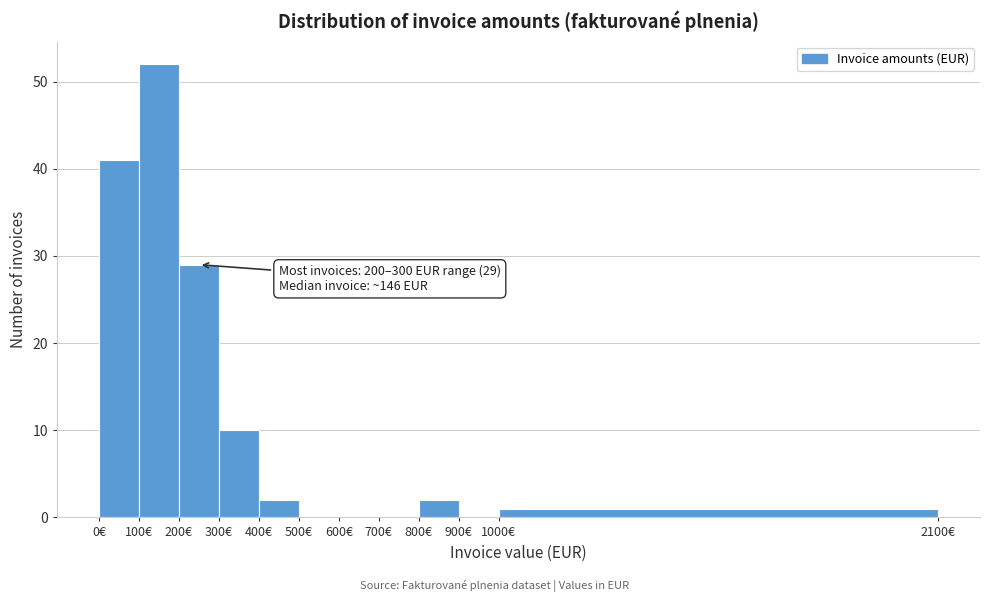

Which range on the x-axis has the tallest bar?

100 to 200